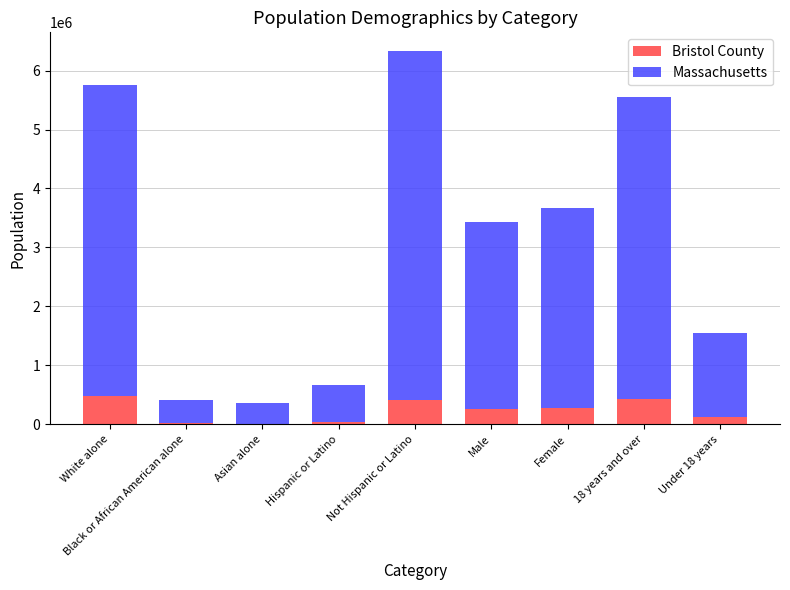

At which category is the sum across all series the highest?

Not Hispanic or Latino